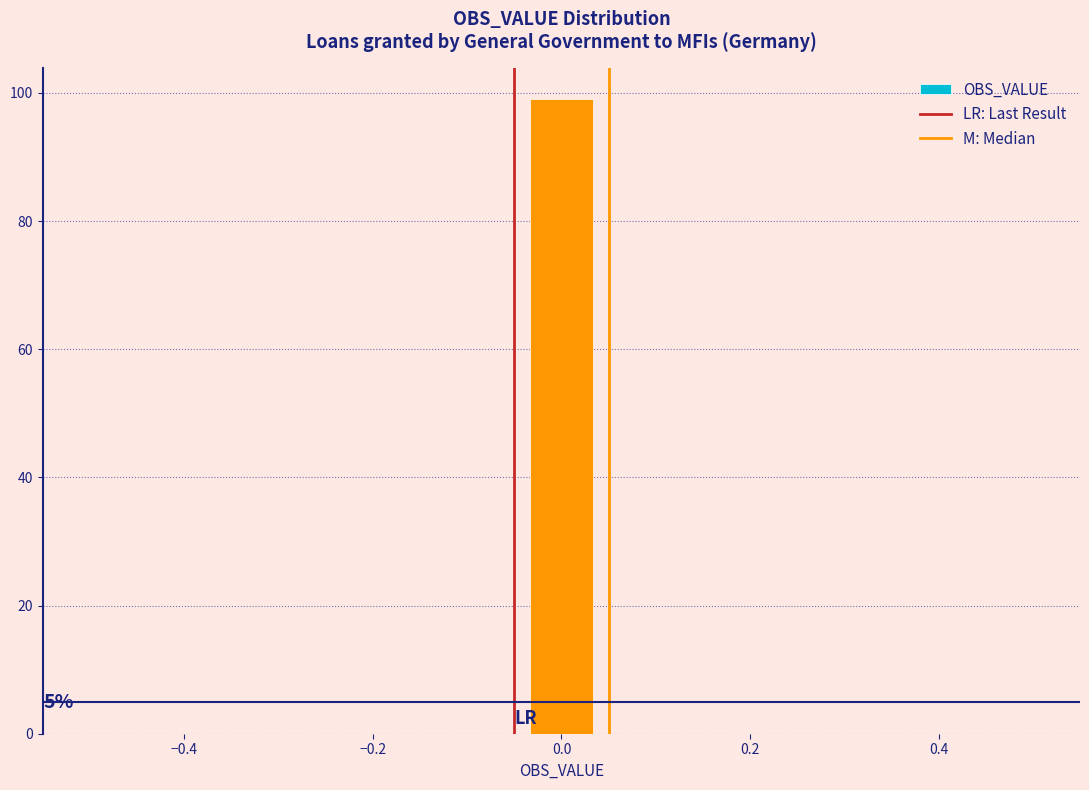

Around what value on the x-axis is the tallest bar? Give the approximate position of its centre, as read against the axis.

0.00